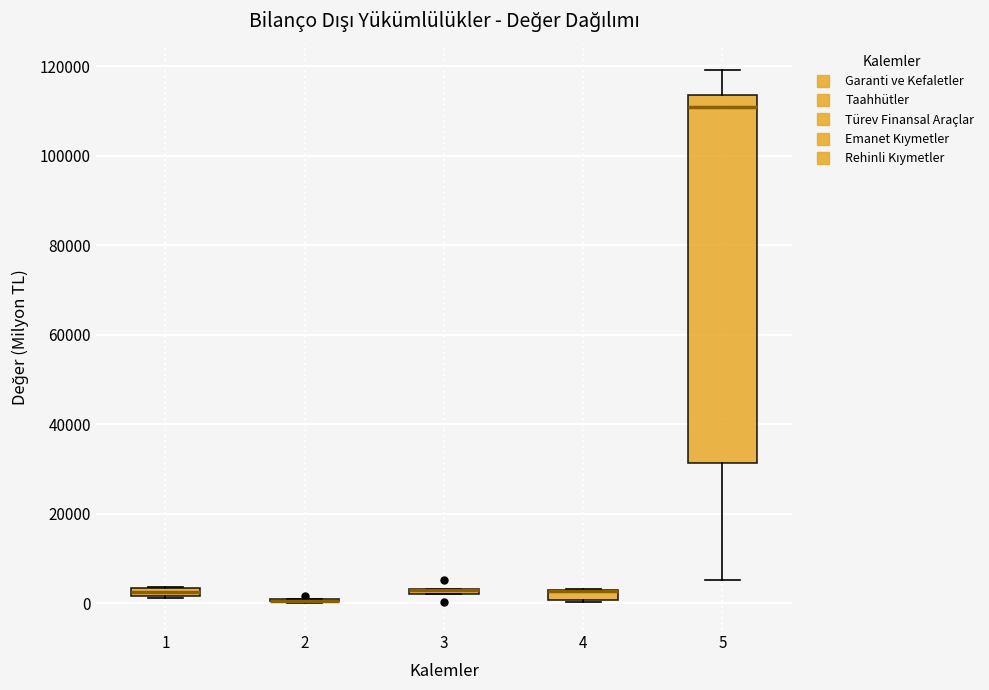

Comparing the boxes themselves (not the whiskers), which one is the tallest?

5